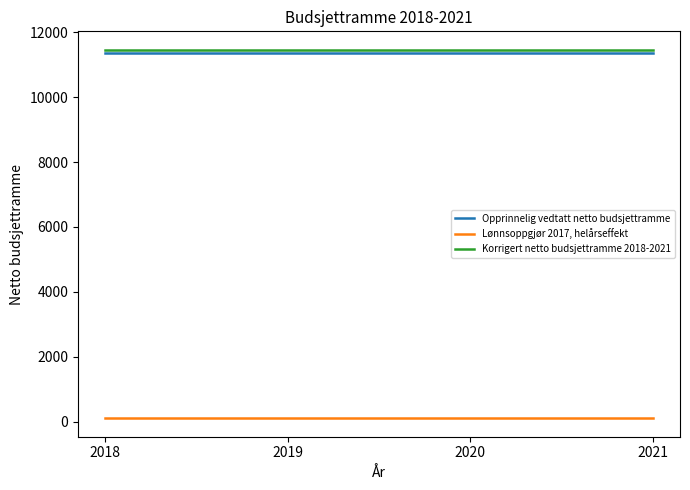

Is the value of Lønnsoppgjør 2017, helårseffekt at 2021 greater than the value of Korrigert netto budsjettramme 2018-2021 at 2021?

No